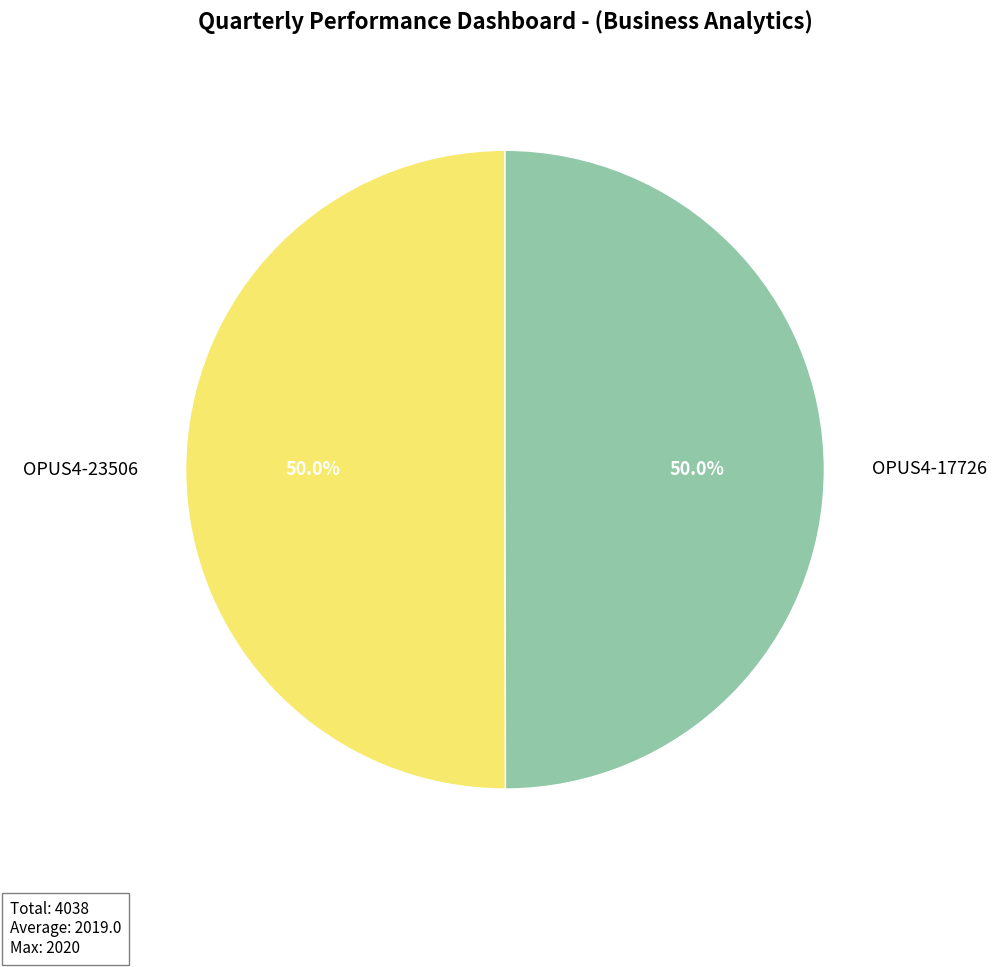

The OPUS4-17726 slice represents 43% of the pie. True or false?

False